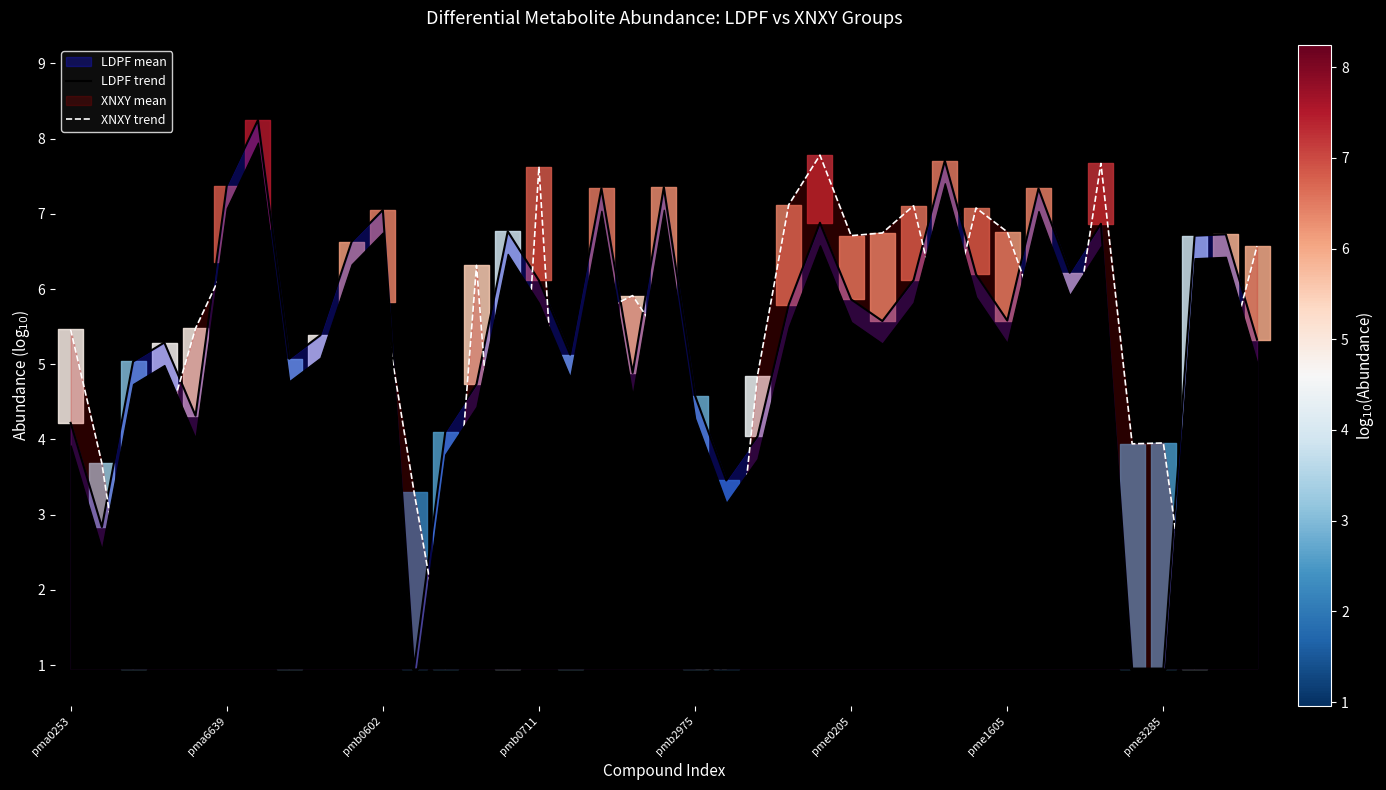

Does the chart have visible grid lines?

No